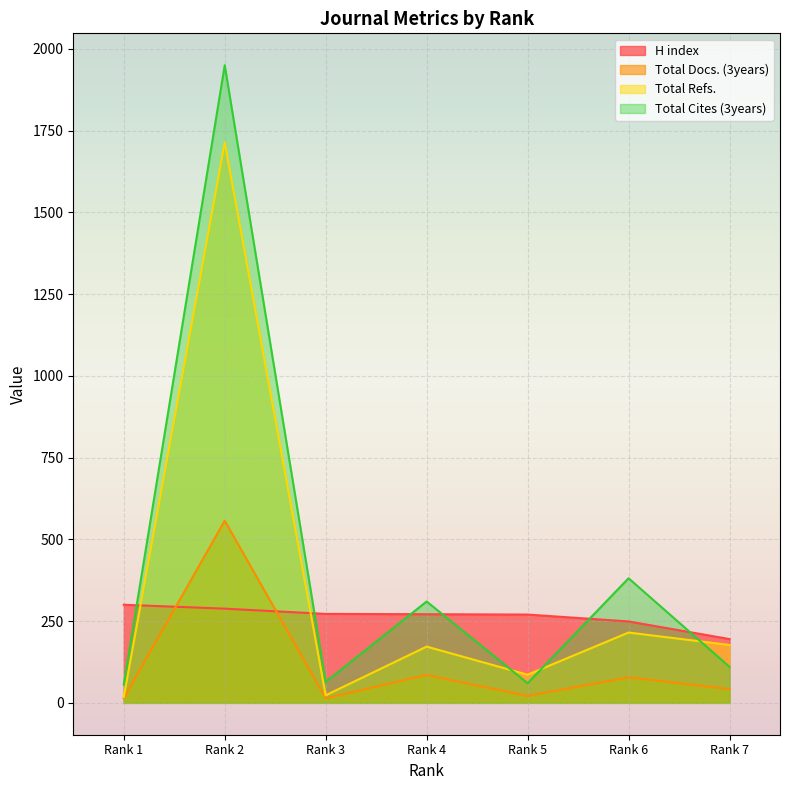

True or false: Total Docs. (3years) has a value of 78 at Rank 6.

True